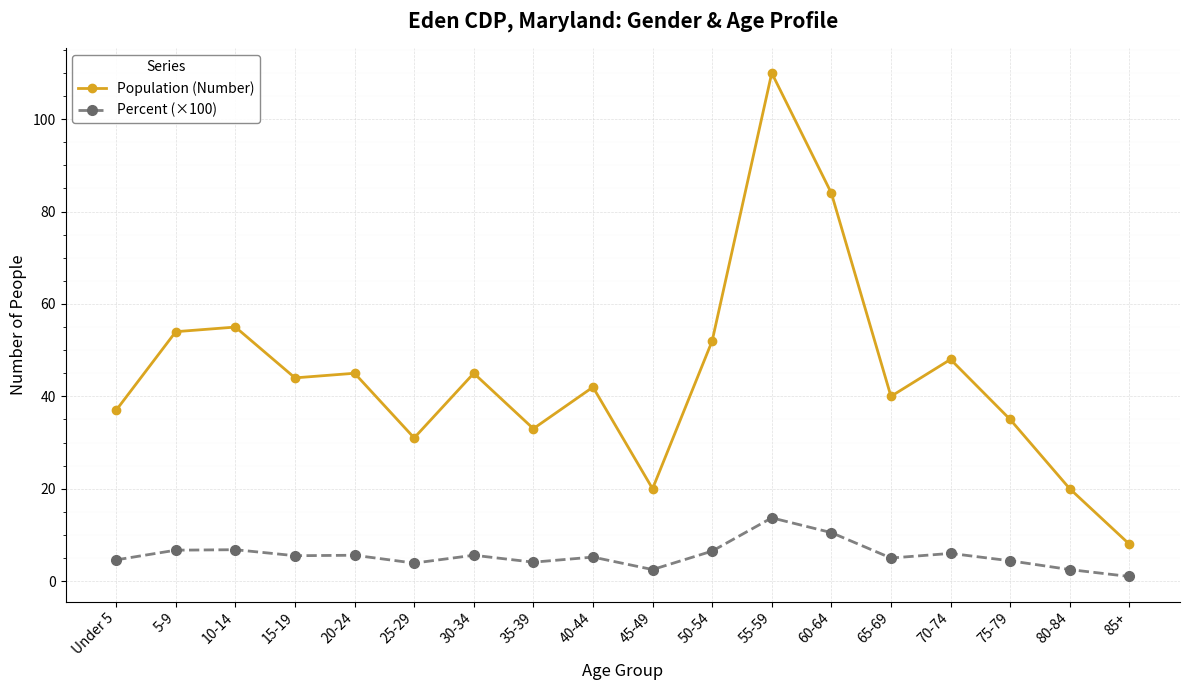

How many lines are shown in the chart?

2